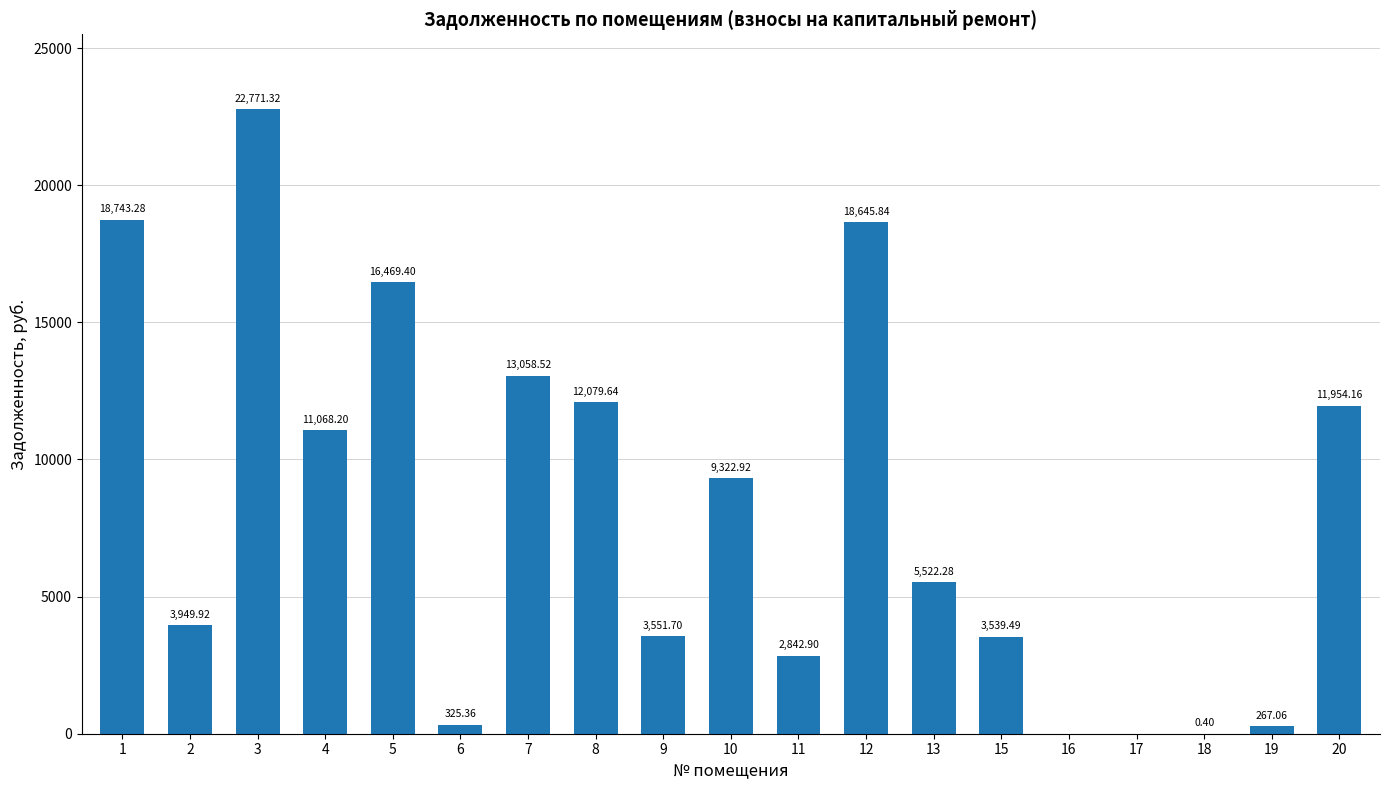

What is the change in value from 9 to 15?

-12.2